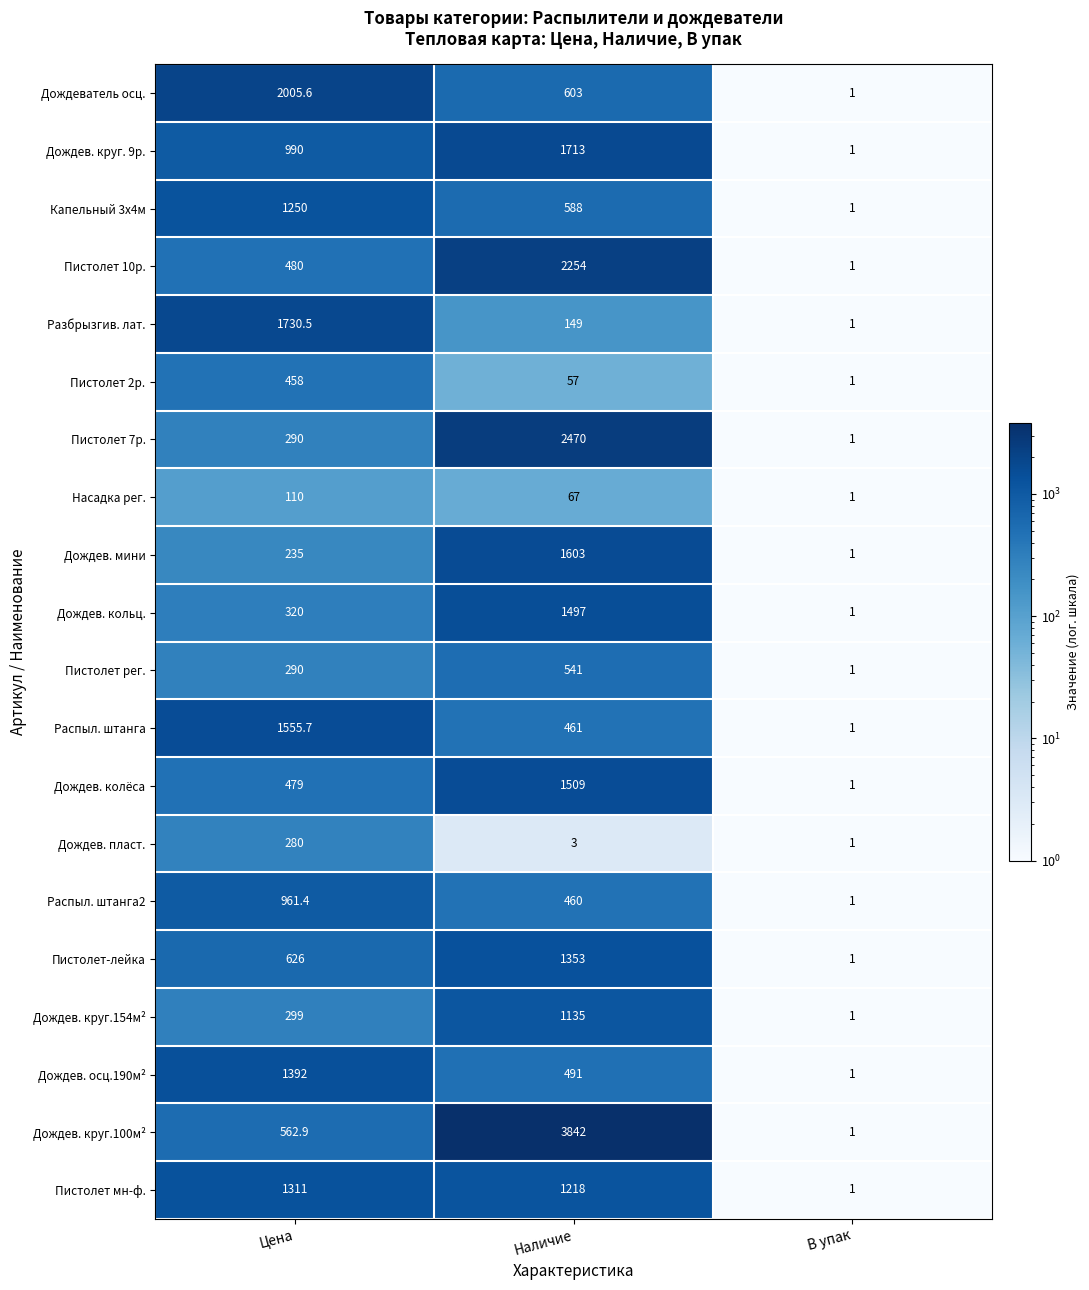

What is the sum of all Пистолет-лейка values?

1980.0